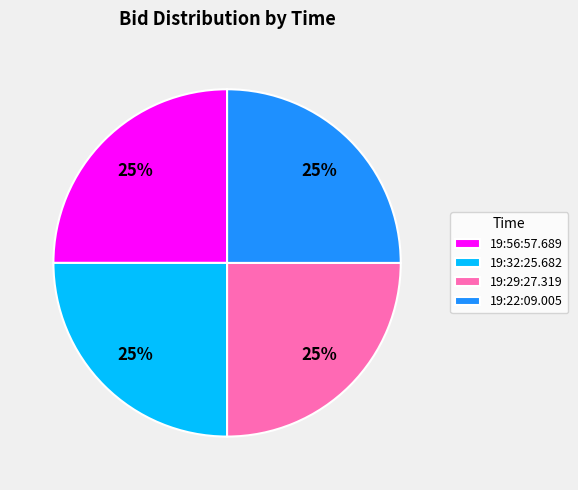

Approximately how many times larger is the value at 19:32:25.682 compared to 19:22:09.005?

1.0